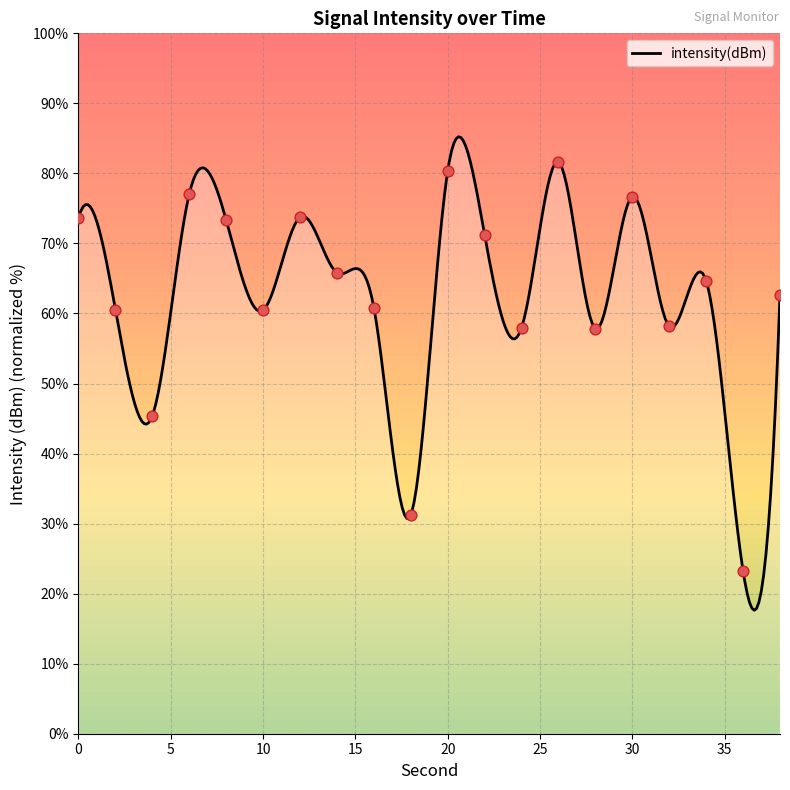

Which has a higher value, 8 or 2?

8